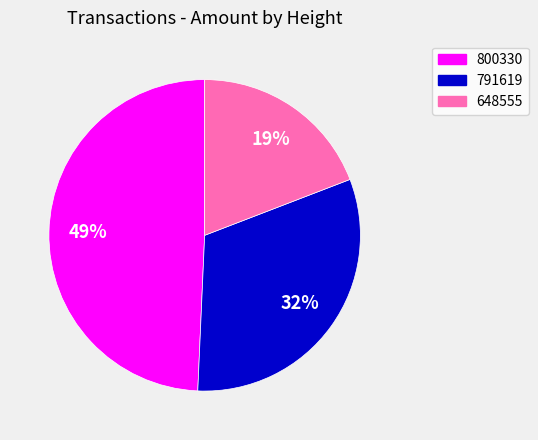

True or false: 791619 accounts for 46% of the total.

False